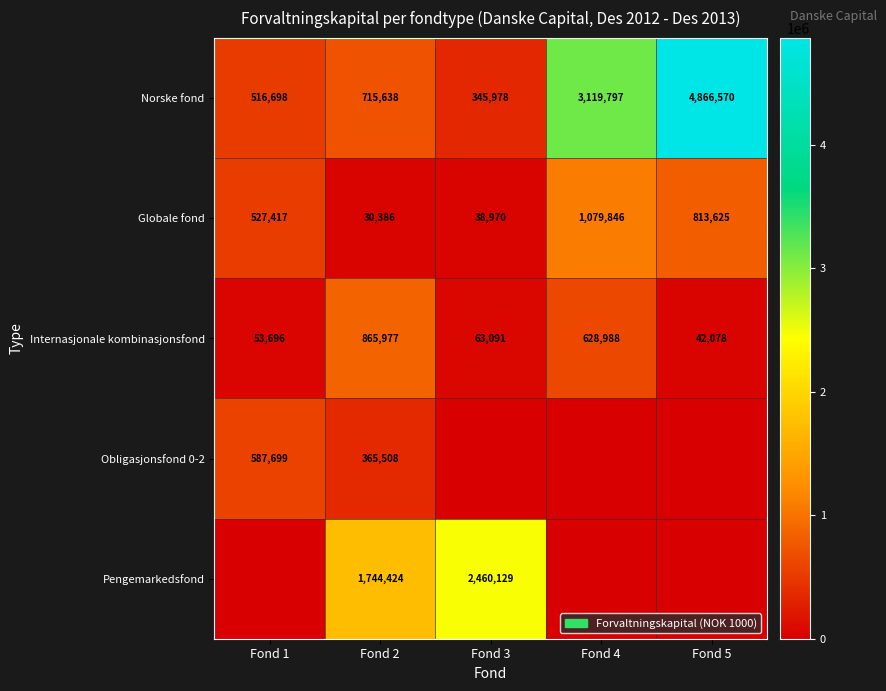

What is the maximum value for Internasjonale kombinasjonsfond?

865977